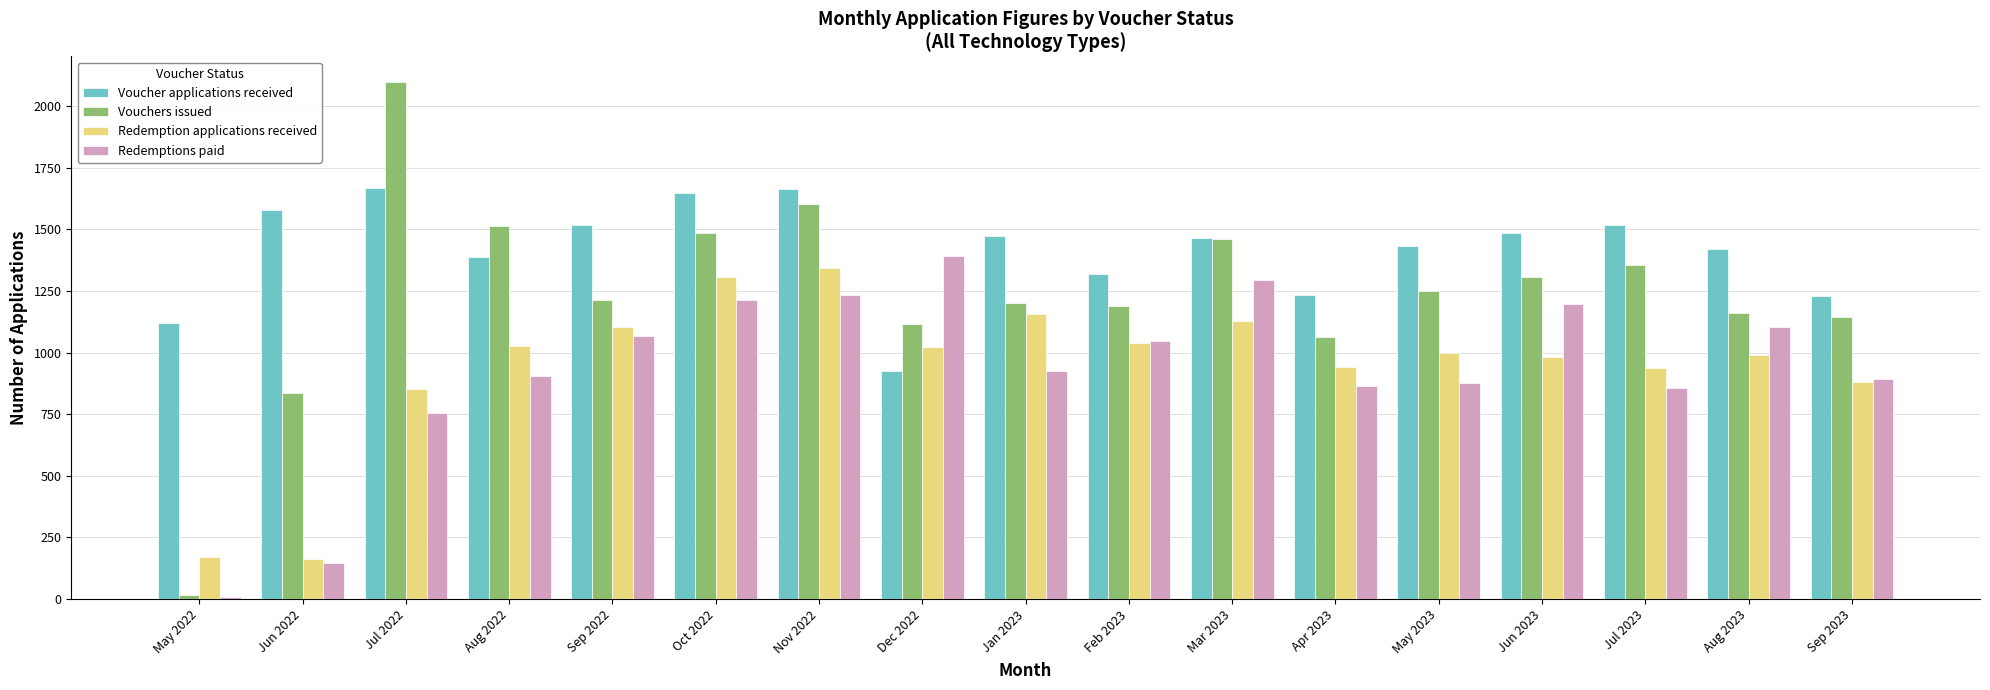

What is the sum of all Voucher applications received values?

24088